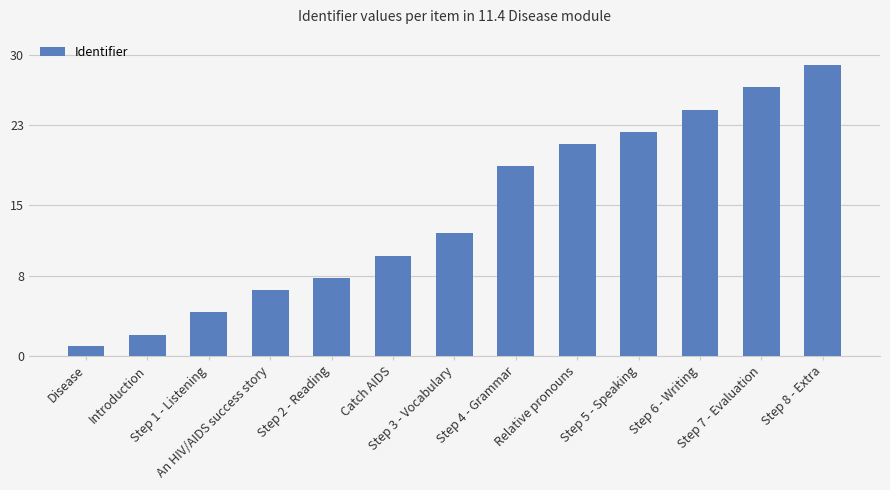

How many bars are there in total?

13